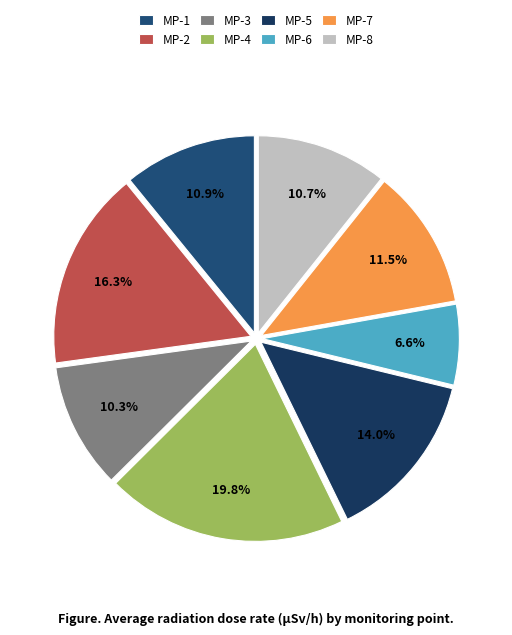

How many slices are in this pie chart?

8